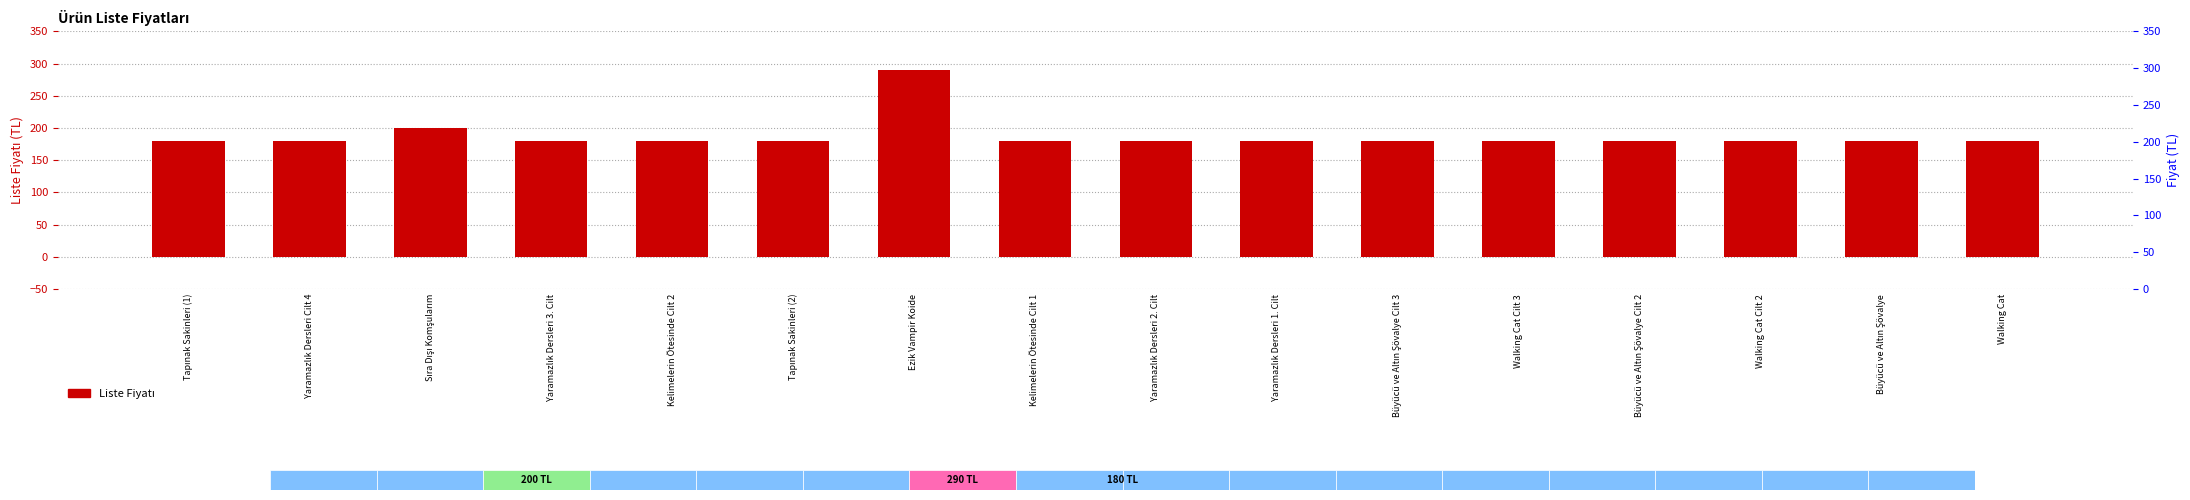

List the labels in order of value, largest first.

Ezik Vampir Koide, Sıra Dışı Komşularım, Tapınak Sakinleri (1), Yaramazlık Dersleri Cilt 4, Yaramazlık Dersleri 3. Cilt, Kelimelerin Ötesinde Cilt 2, Tapınak Sakinleri (2), Kelimelerin Ötesinde Cilt 1, Yaramazlık Dersleri 2. Cilt, Yaramazlık Dersleri 1. Cilt, Büyücü ve Altın Şövalye Cilt 3, Walking Cat Cilt 3, Büyücü ve Altın Şövalye Cilt 2, Walking Cat Cilt 2, Büyücü ve Altın Şövalye, Walking Cat